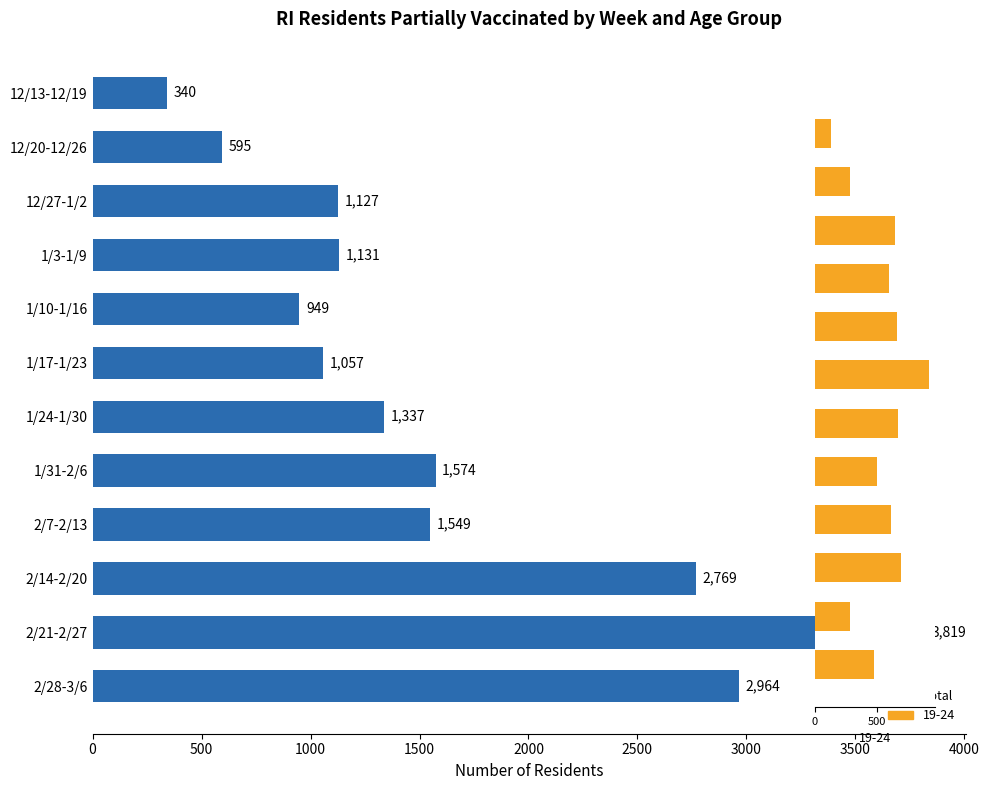

What position from the left is 1/31-2/6?

8